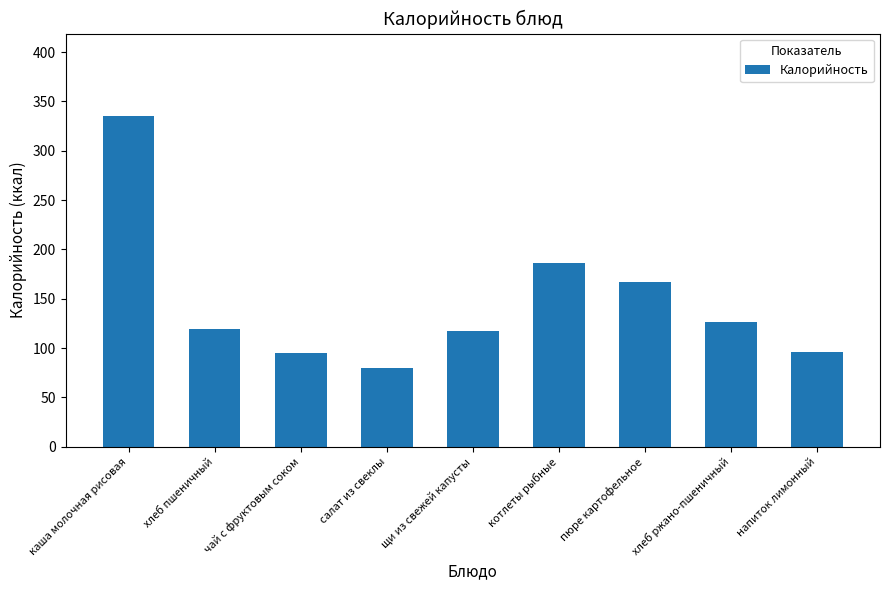

What is the change in value from каша молочная рисовая to котлеты рыбные?

-149